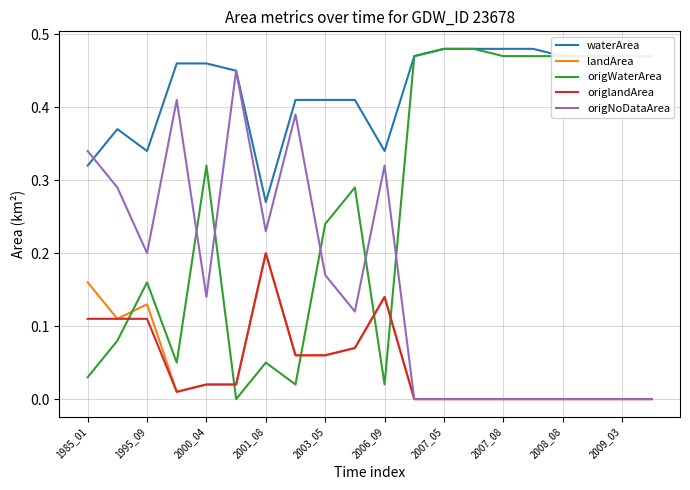

Which series has the largest total across all categories?

waterArea